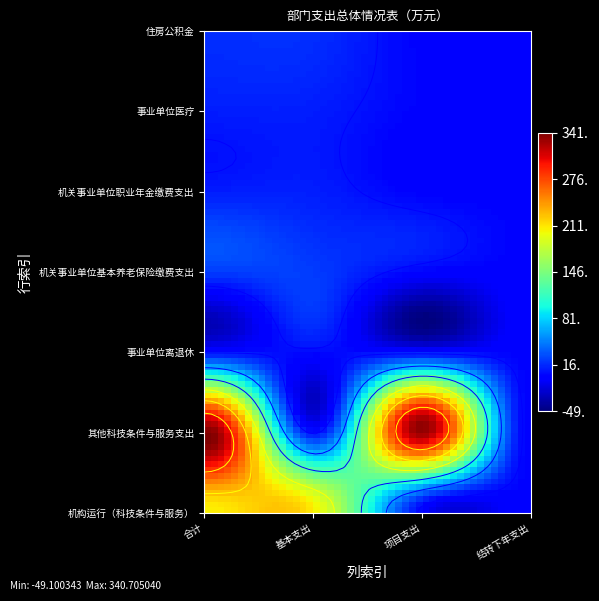

What is the difference between the highest and lowest values at 0?

333.0